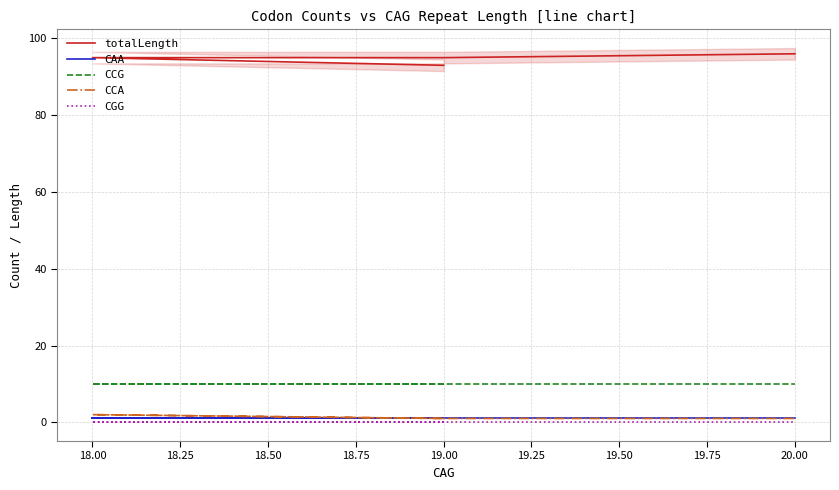

True or false: CAA has a value of 2 at 19.00.

False